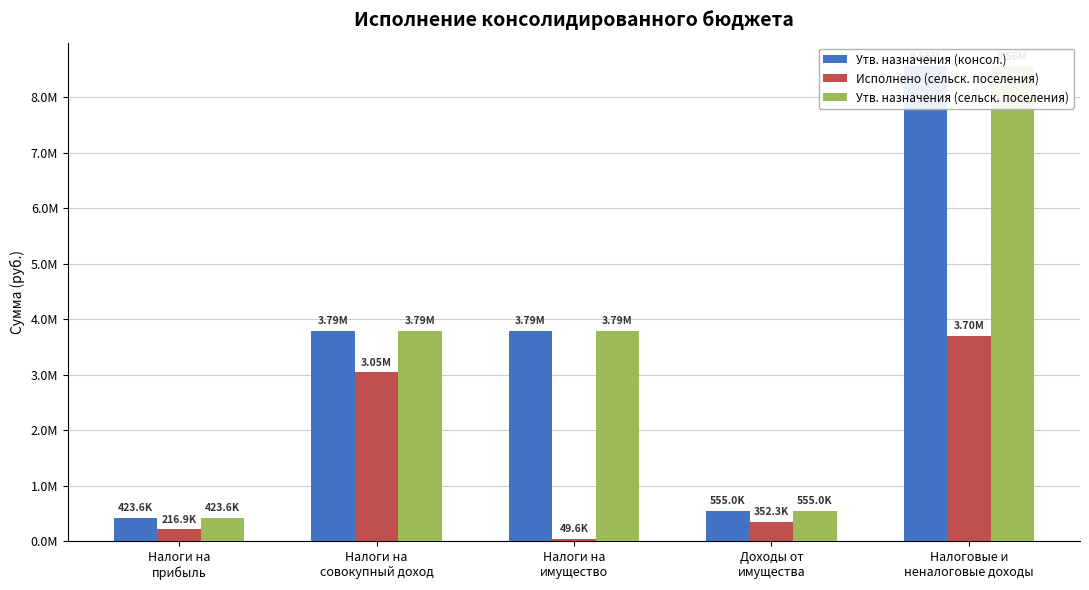

What is the average value of the Утв. назначения (консол.) series?

3423000.0